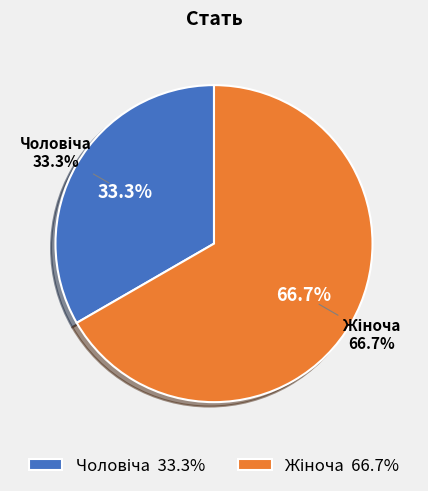

True or false: Чоловіча accounts for 33% of the total.

True